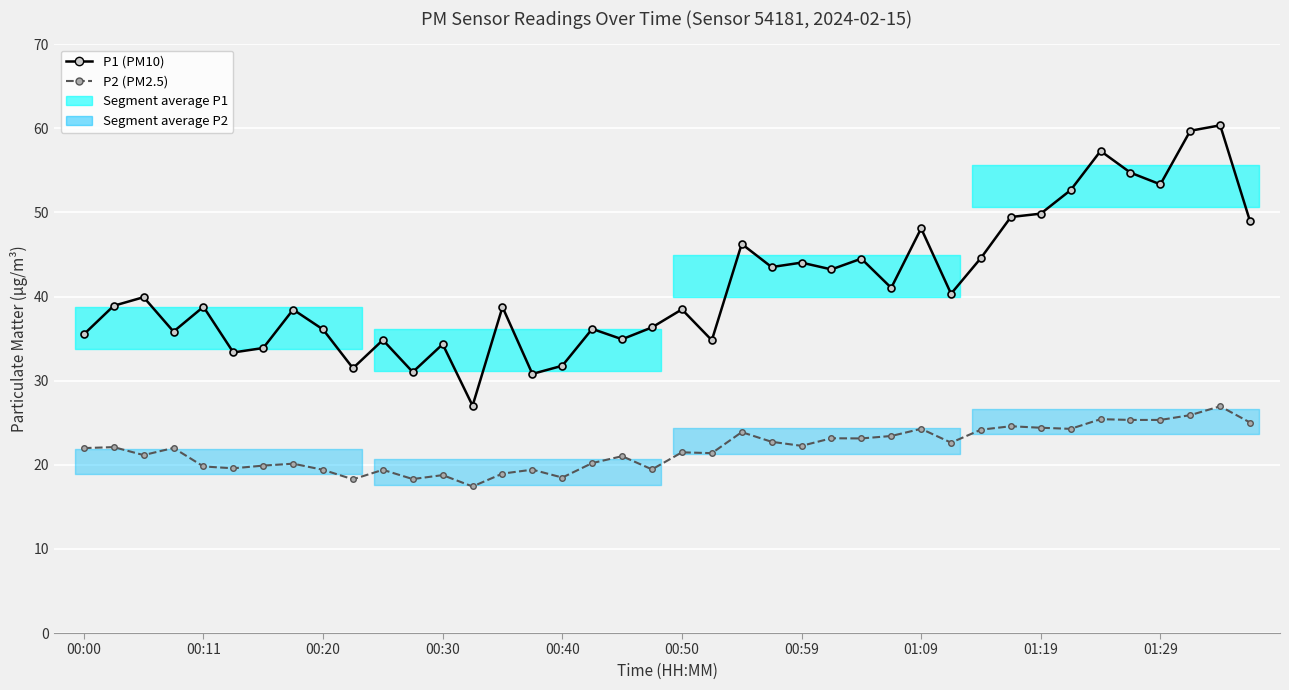

True or false: P2 (PM2.5) and P1 (PM10) cross at least once.

False